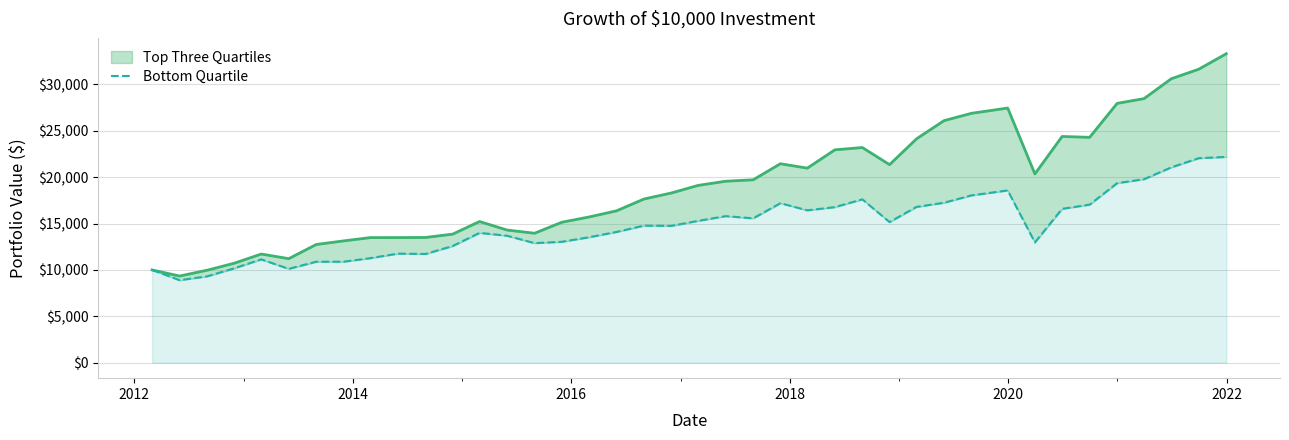

The chart shows a value of 19473.3 at 17. True or false?

False